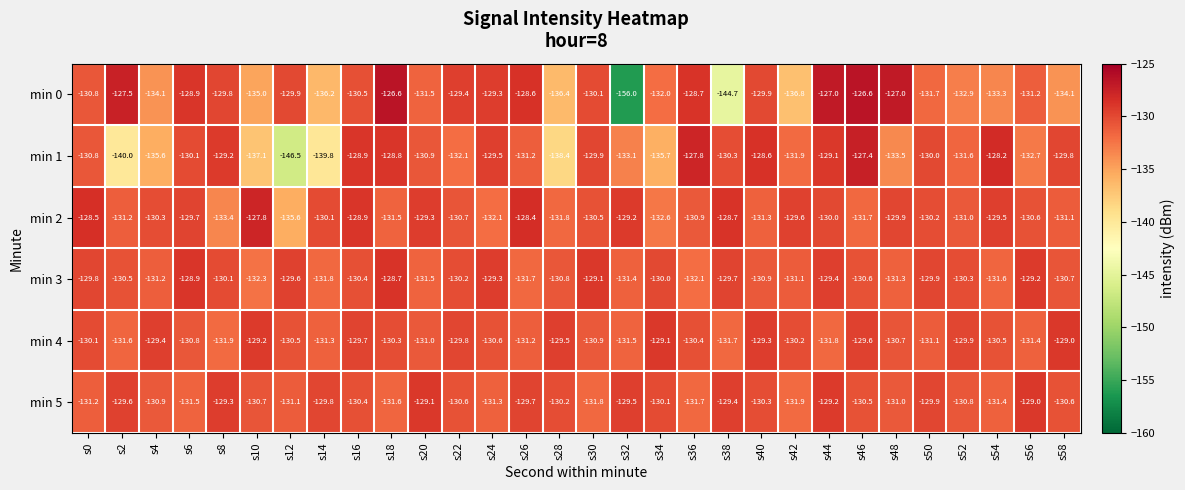

Which series has the largest total across all categories?

min 4